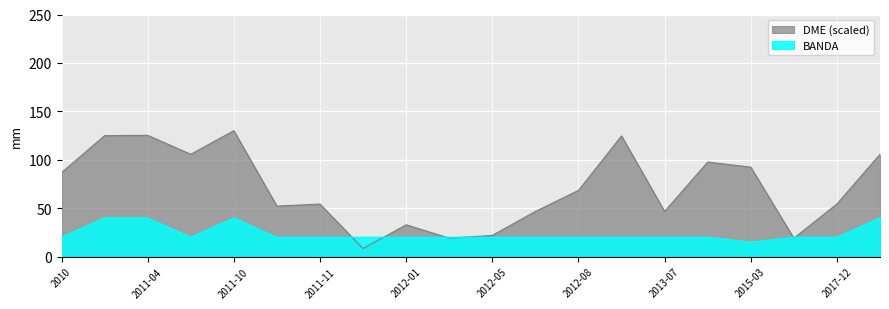

What is the minimum value shown in the chart?

8.3